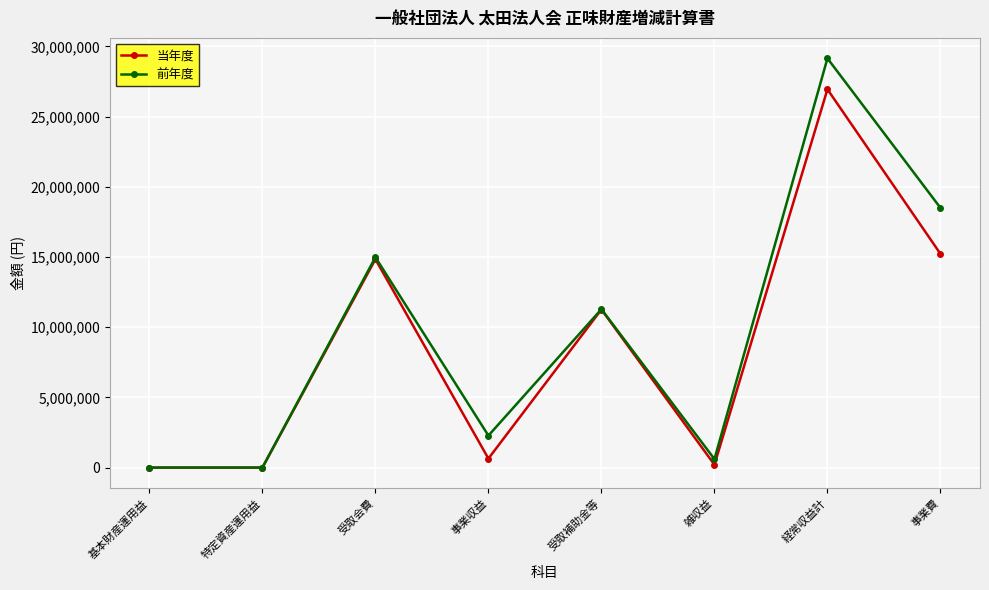

What are all the series names shown in the legend?

当年度, 前年度